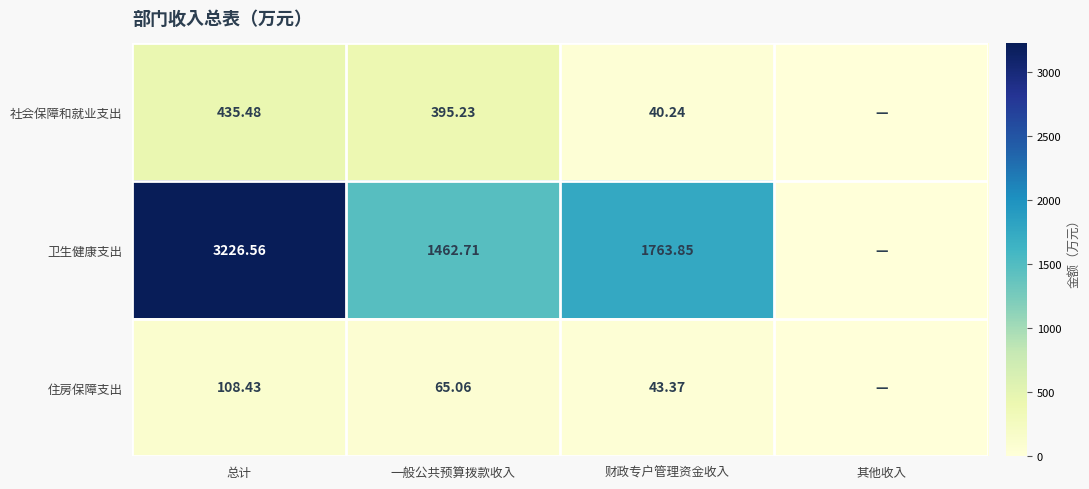

What is the spread (max minus min) of values at 财政专户管理资金收入?

1723.6